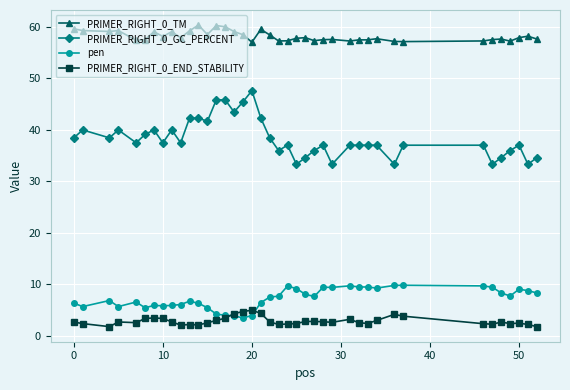

How many lines are shown in the chart?

4